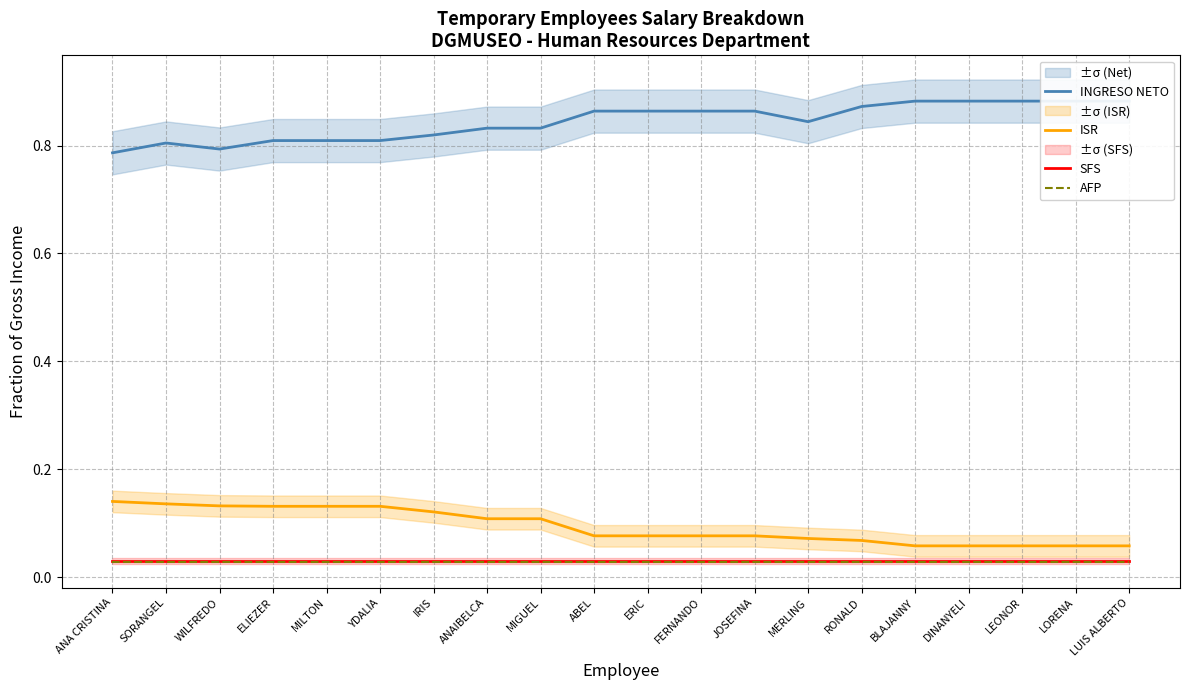

Between ANA CRISTINA and LEONOR, which series saw the biggest shift?

INGRESO NETO